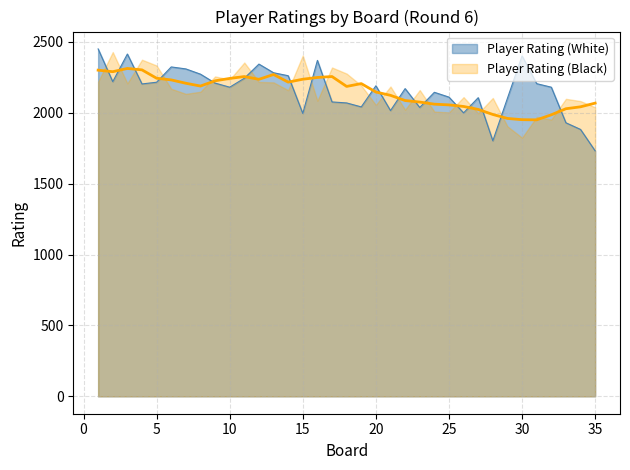

Rank the categories by value from highest to lowest.

1, 3, 30, 16, 12, 6, 7, 13, 8, 14, 11, 2, 5, 9, 31, 4, 20, 10, 32, 22, 24, 25, 27, 29, 17, 18, 19, 23, 21, 26, 15, 33, 34, 28, 35